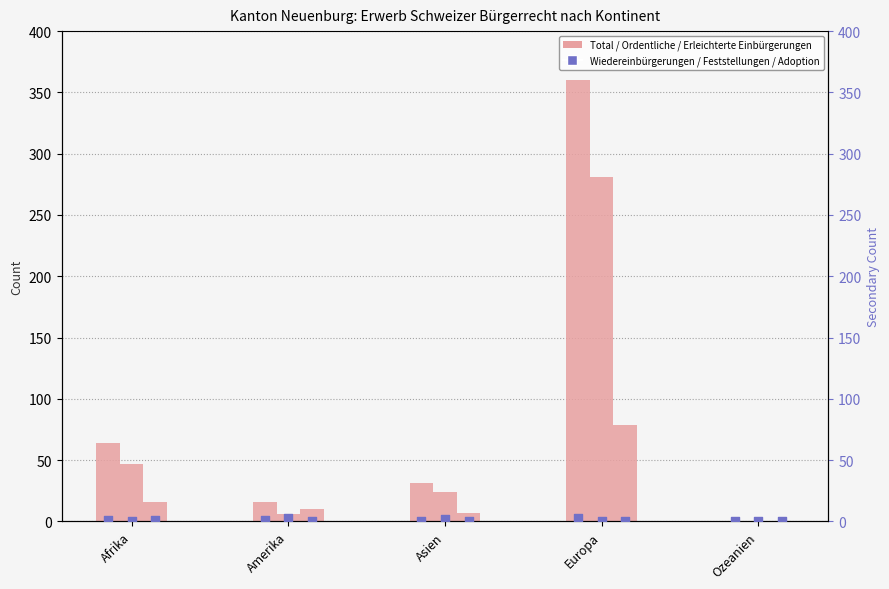

At how many categories does at least one series exceed 157?

1